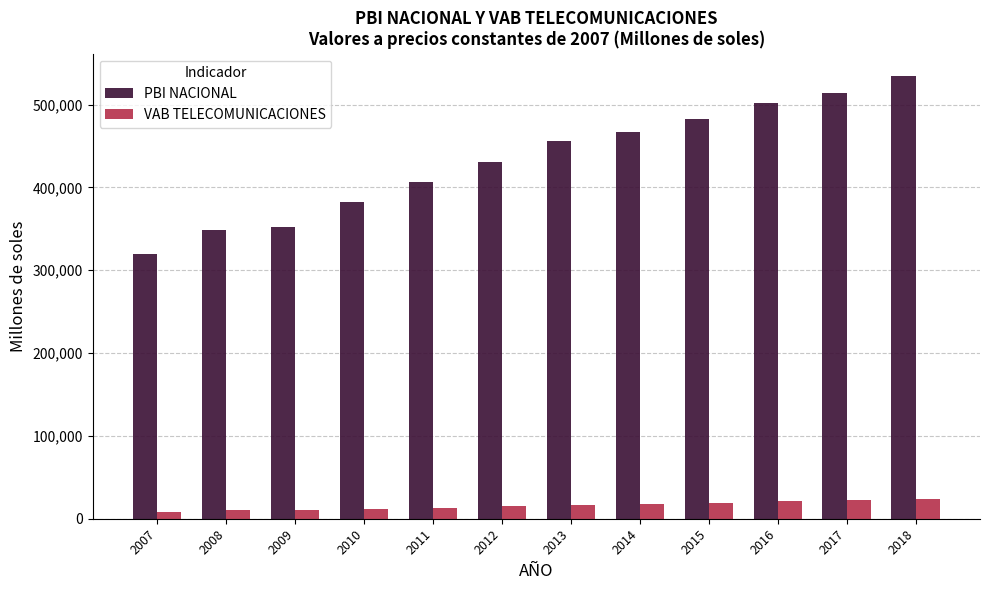

How many bars are there in each group?

2